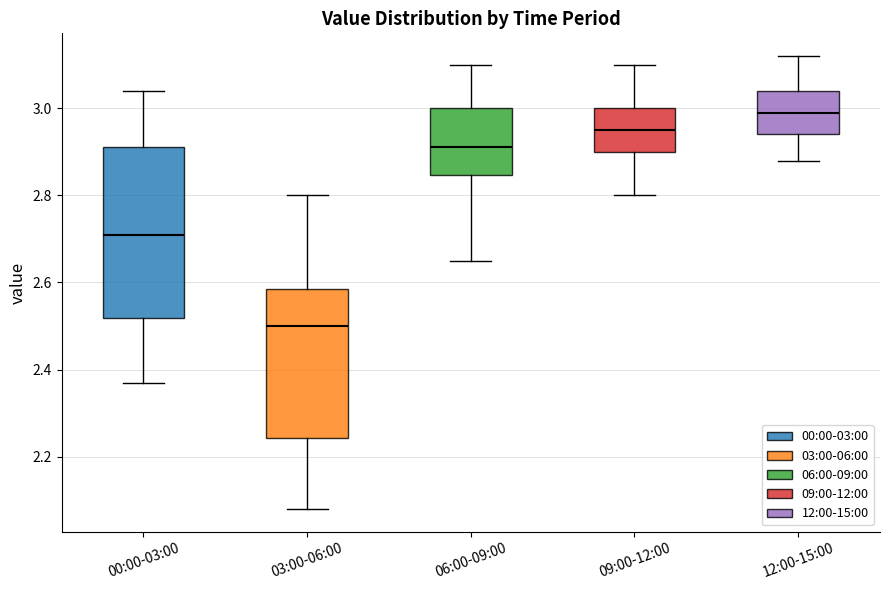

Reading left to right, read every box against the y-axis: the position of its median line, the range the box covers, and the ends of its whiskers. The values are not printed on the chart, so give them approximately, as read against the axis.

00:00-03:00: median 2.72, box 2.52 to 2.92, whiskers 2.38 to 3.04
03:00-06:00: median 2.50, box 2.24 to 2.58, whiskers 2.08 to 2.80
06:00-09:00: median 2.92, box 2.84 to 3.00, whiskers 2.66 to 3.10
09:00-12:00: median 2.96, box 2.90 to 3.00, whiskers 2.80 to 3.10
12:00-15:00: median 3.00, box 2.94 to 3.04, whiskers 2.88 to 3.12